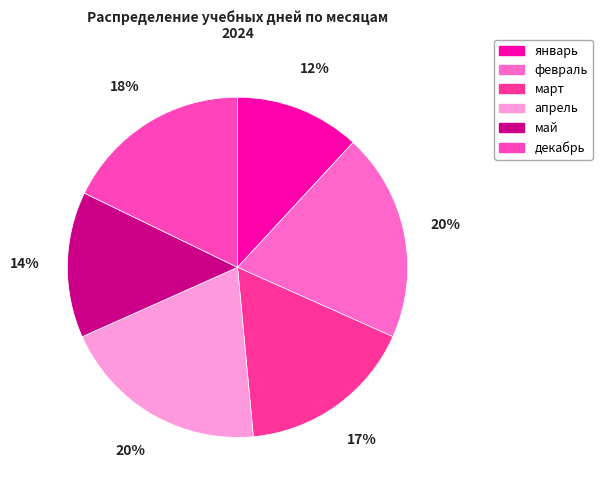

What is the change in value from март to апрель?

+3